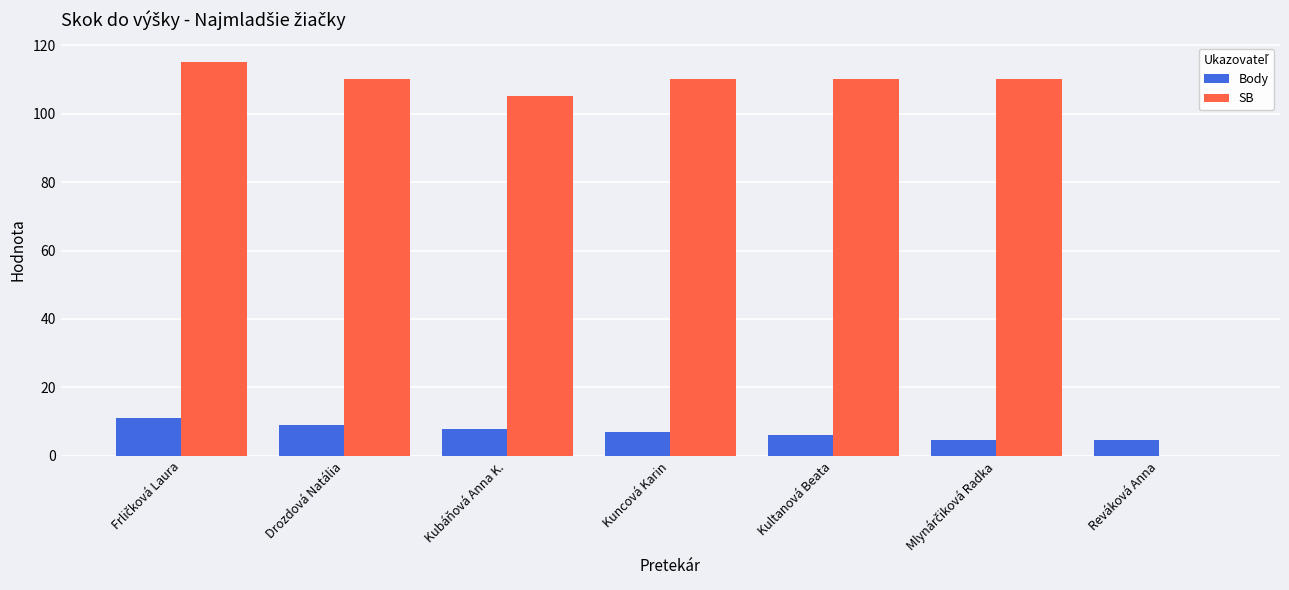

Which series has the largest total across all categories?

SB